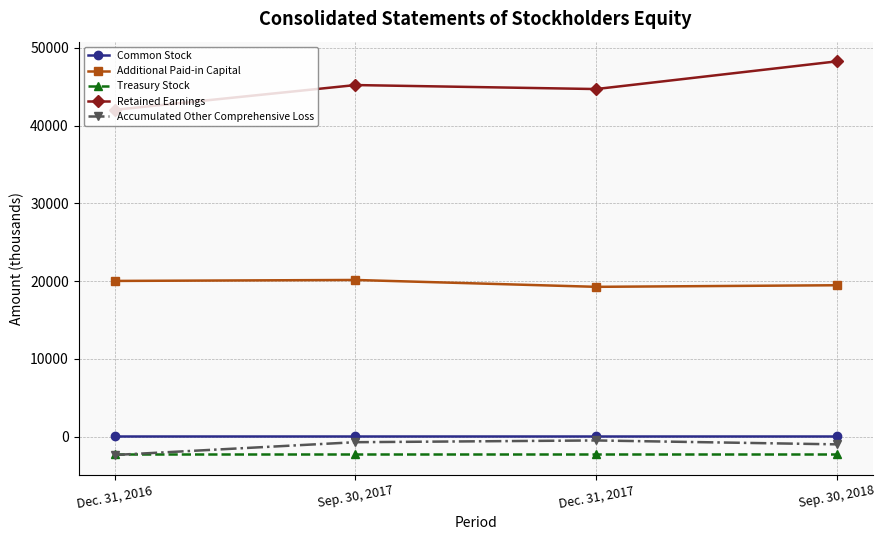

True or false: Retained Earnings has a value of 68865 at Dec. 31, 2016.

False